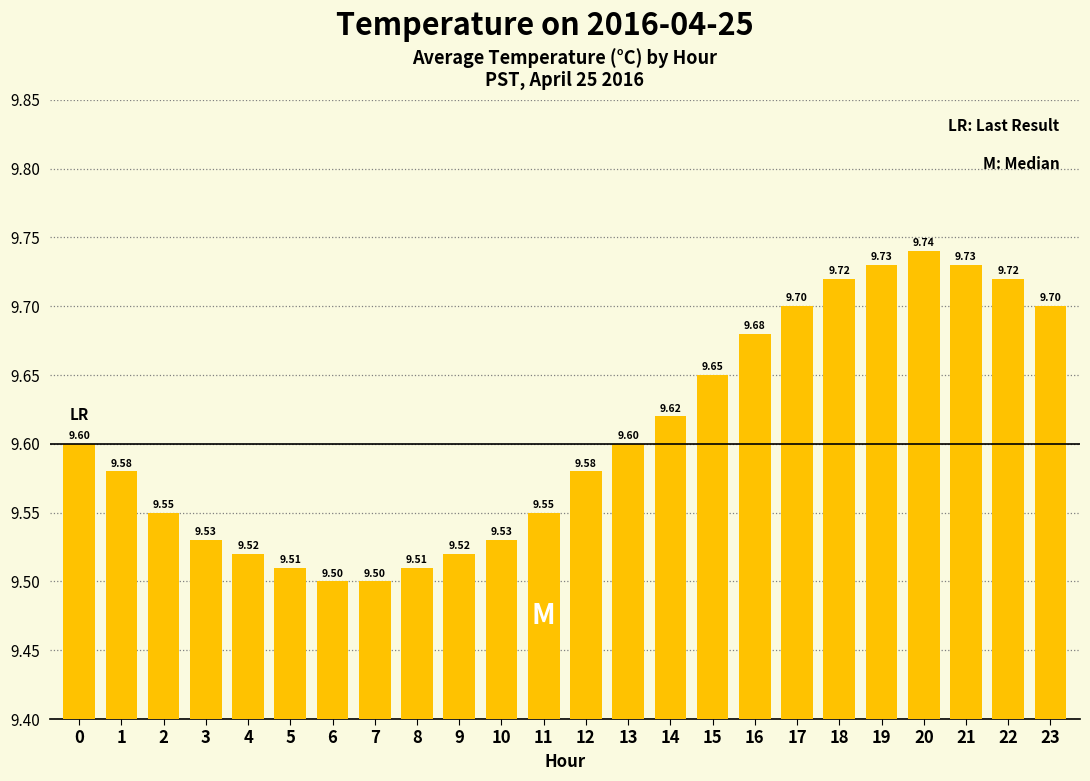

Reading right to left, transcribe all the data shown in this chart.

23=9.7	22=9.7	21=9.7	20=9.7	19=9.7	18=9.7	17=9.7	16=9.7	15=9.7	14=9.6	13=9.6	12=9.6	11=9.6	10=9.5	9=9.5	8=9.5	7=9.5	6=9.5	5=9.5	4=9.5	3=9.5	2=9.6	1=9.6	0=9.6